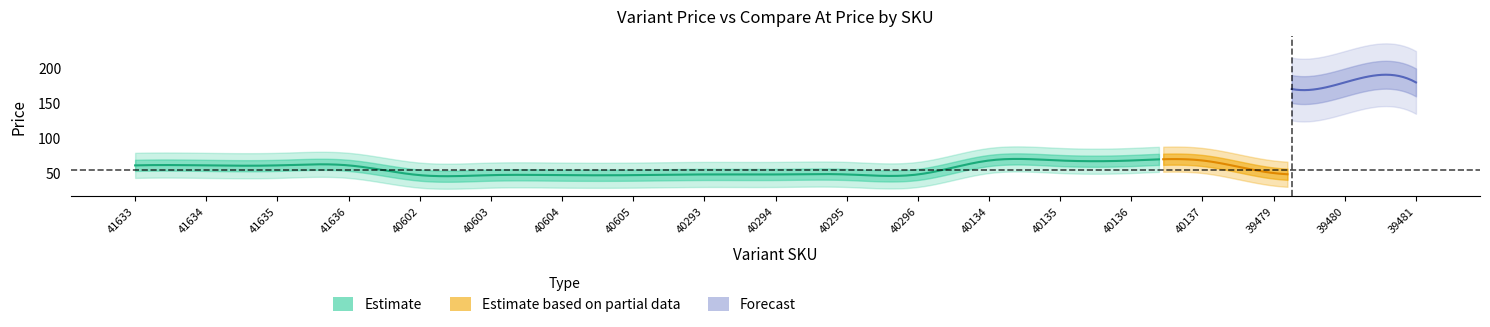

Rank the series at 41636 from lowest to highest value.

Variant Price, Variant Compare At Price